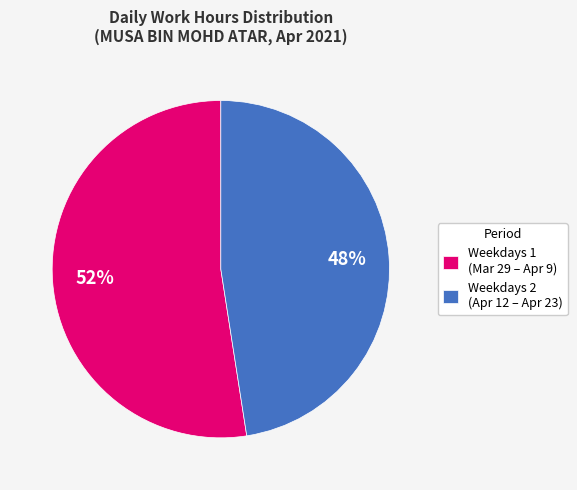

To the nearest percent, what portion does Weekdays 2 (Apr 12 – Apr 23) represent?

48%